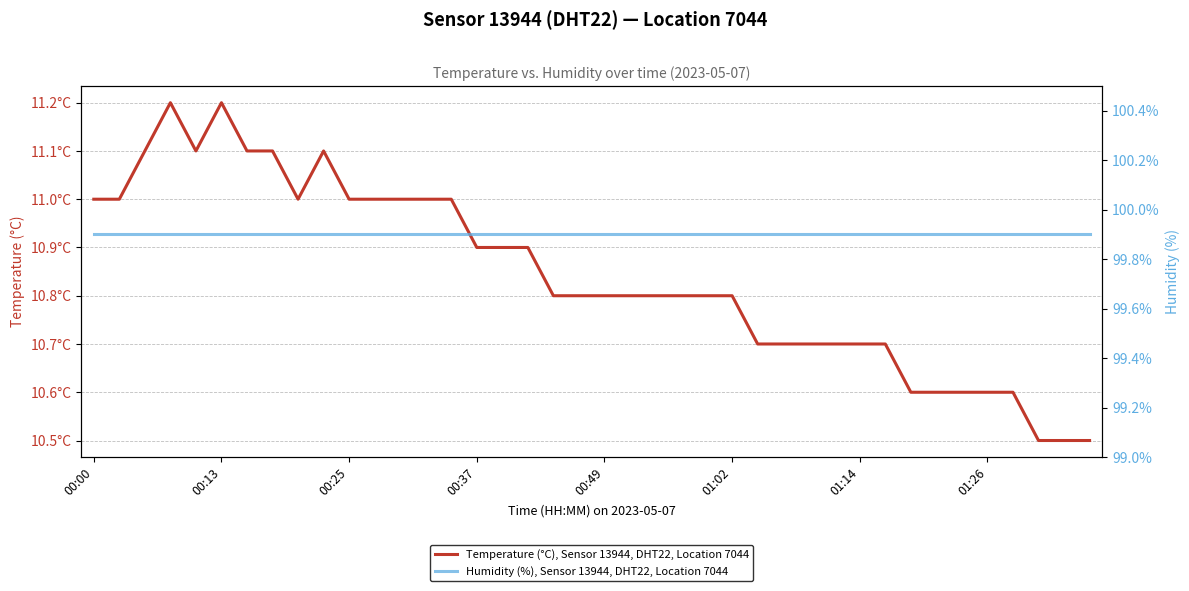

Rank the series by their average value, from lowest to highest.

Temperature (°C), Sensor 13944, DHT22, Location 7044, Humidity (%), Sensor 13944, DHT22, Location 7044